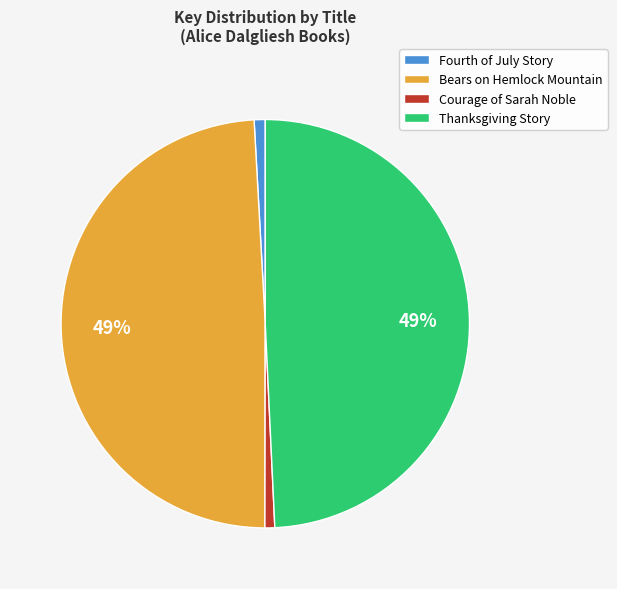

How many slices are in this pie chart?

4